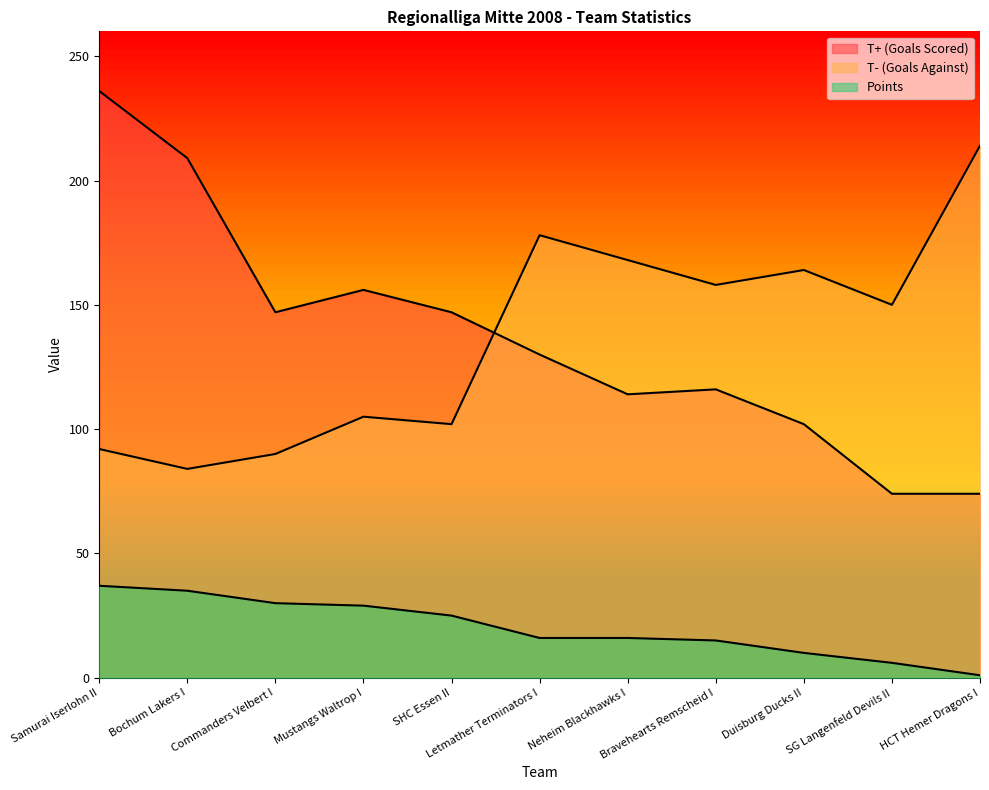

Where does the T+ (Goals Scored) series first go above 130?

Samurai Iserlohn II